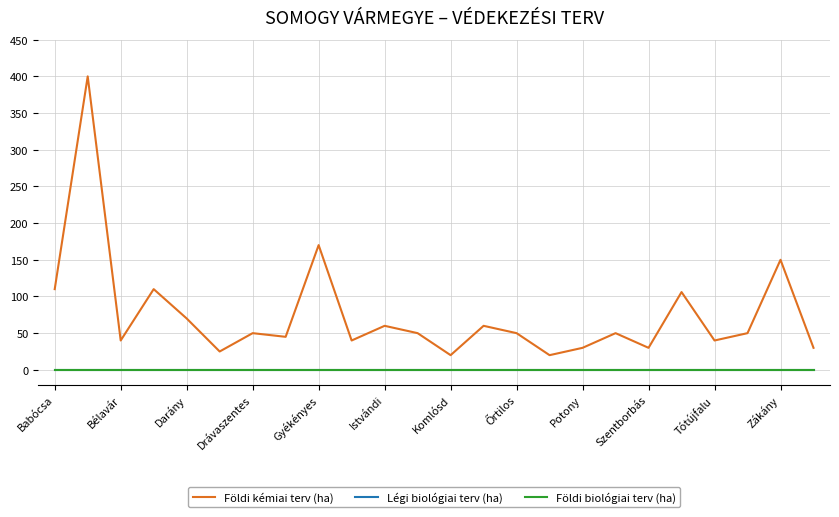

Does the chart display data point markers on the line(s)?

No